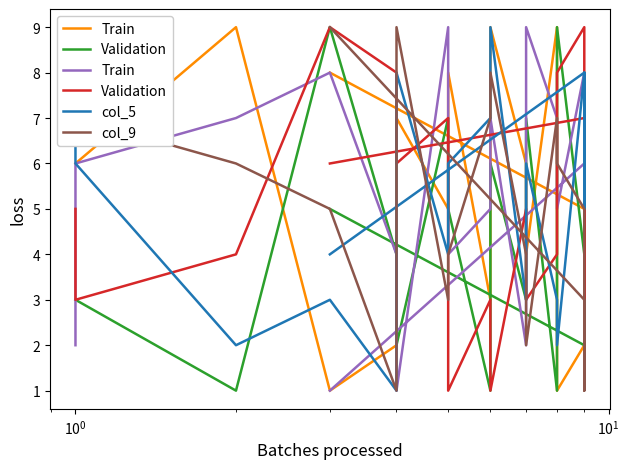

What is the maximum value shown in the chart?

9